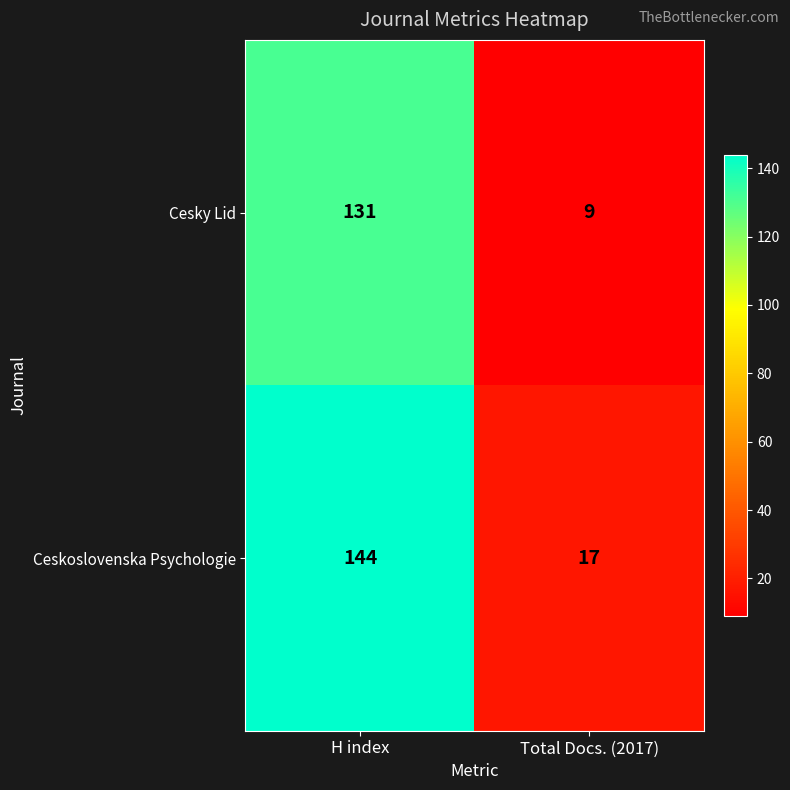

How many categories are shown in the chart?

2